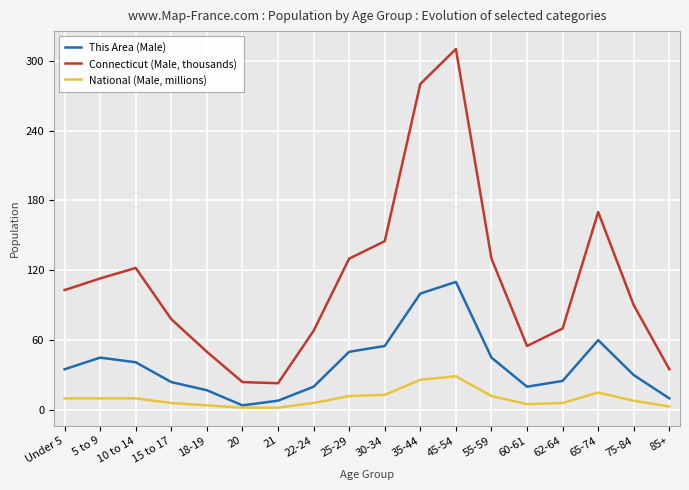

Which category has the highest value in the This Area (Male) series?

45-54